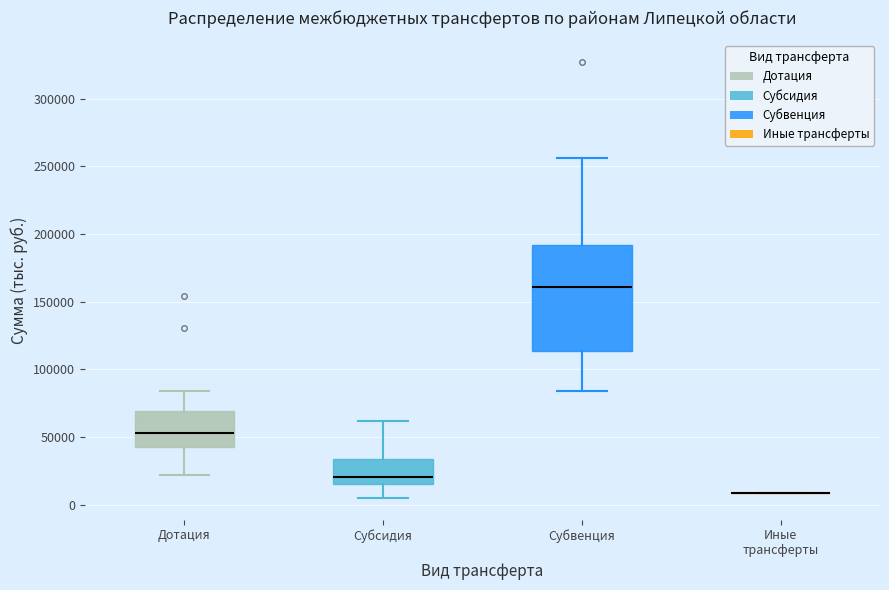

Where is the lower edge of the box for Дотация on the y-axis? The values are not printed on the chart, so give them approximately, as read against the axis.

40000